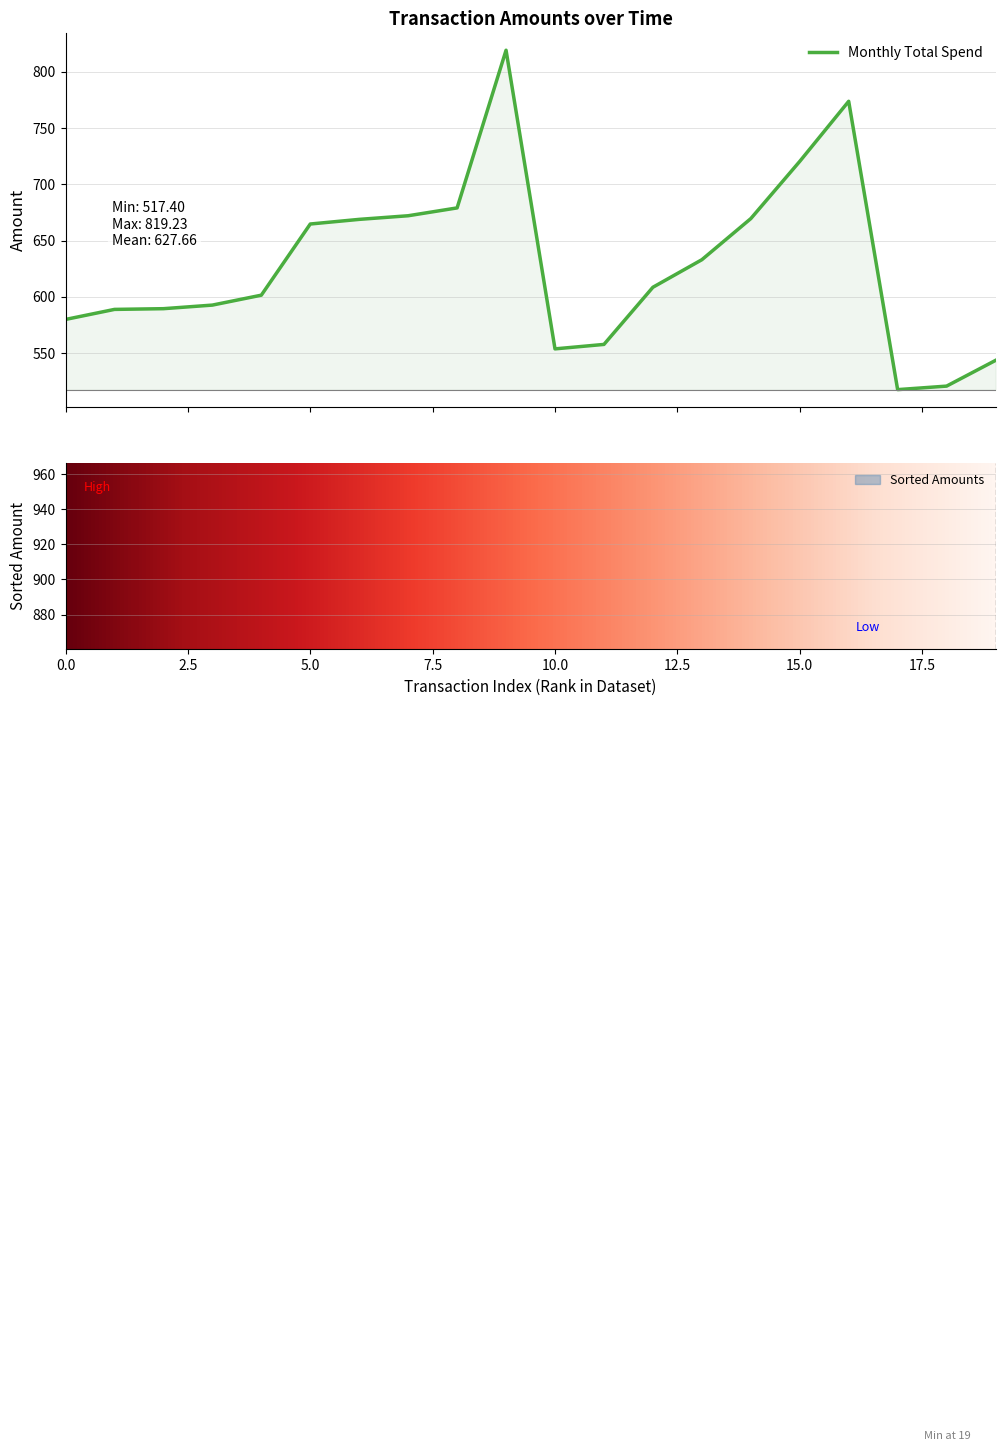

What is the maximum value for Monthly Total Spend?

819.2